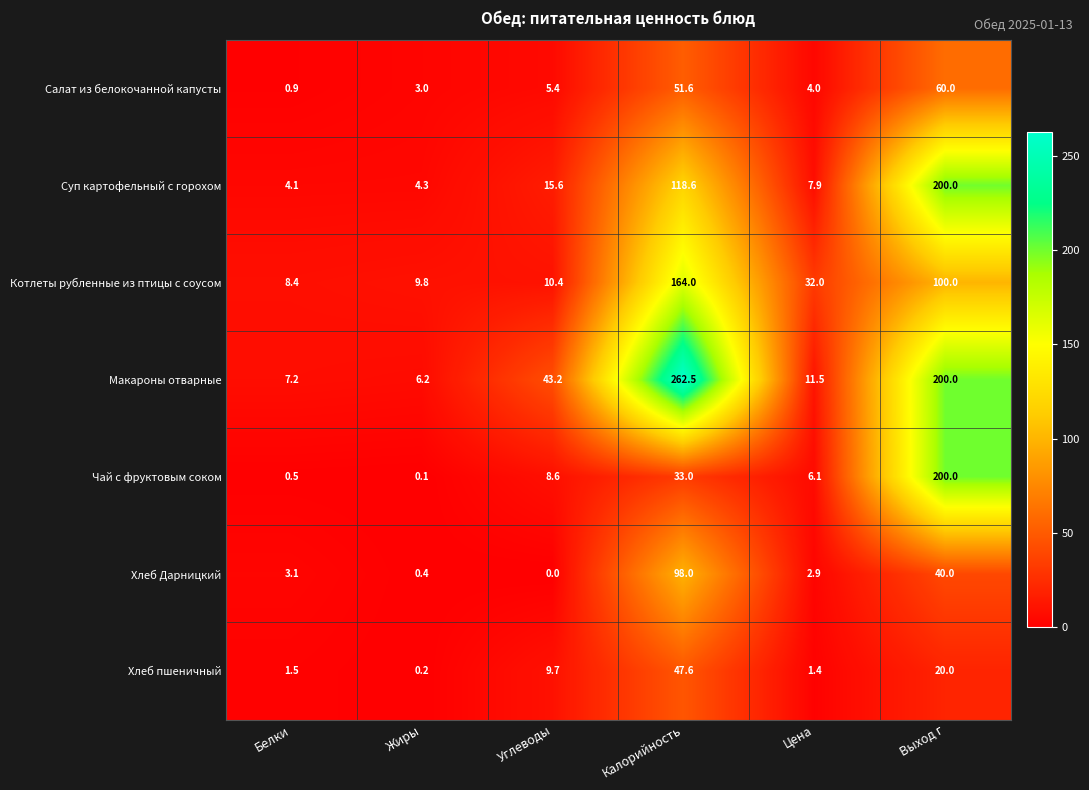

At Углеводы, list the series in order from smallest to largest.

Хлеб Дарницкий, Салат из белокочанной капусты, Чай с фруктовым соком, Хлеб пшеничный, Котлеты рубленные из птицы с соусом, Суп картофельный с горохом, Макароны отварные